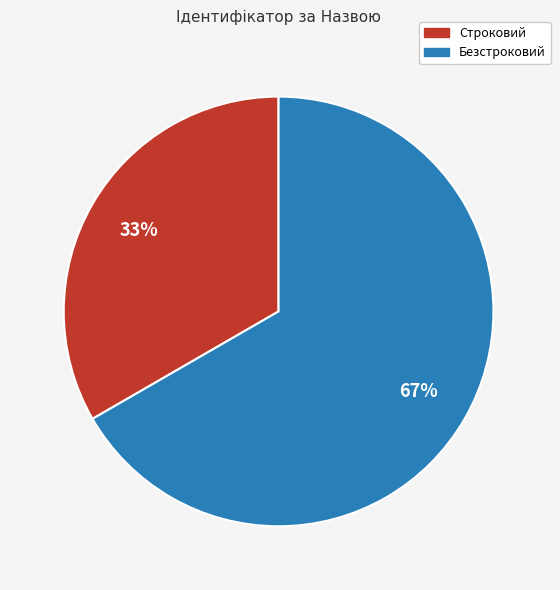

How many slices are in this pie chart?

2